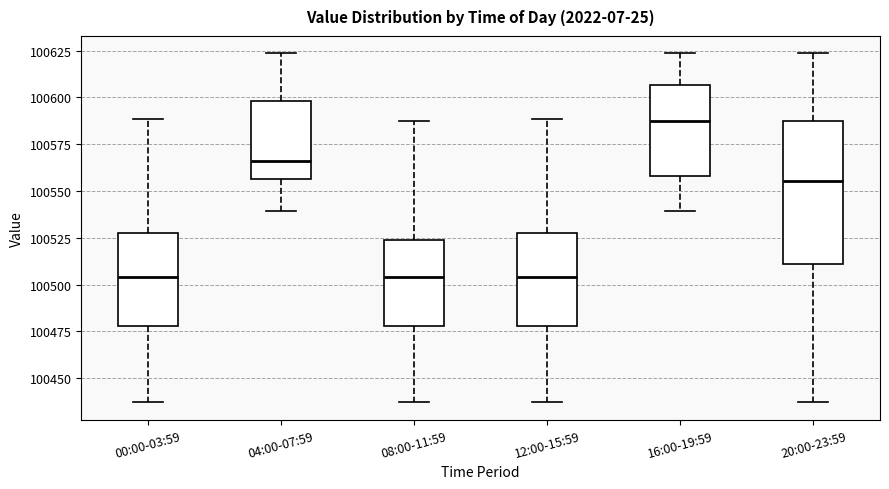

Which box is the tallest, from its lower edge to its upper edge?

20:00-23:59